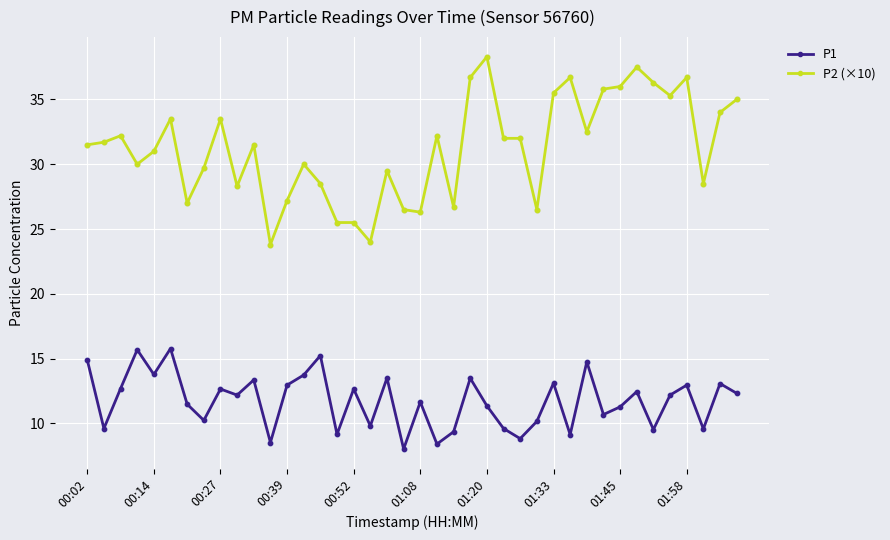

Which series has the largest range (max minus min)?

P2 (×10)